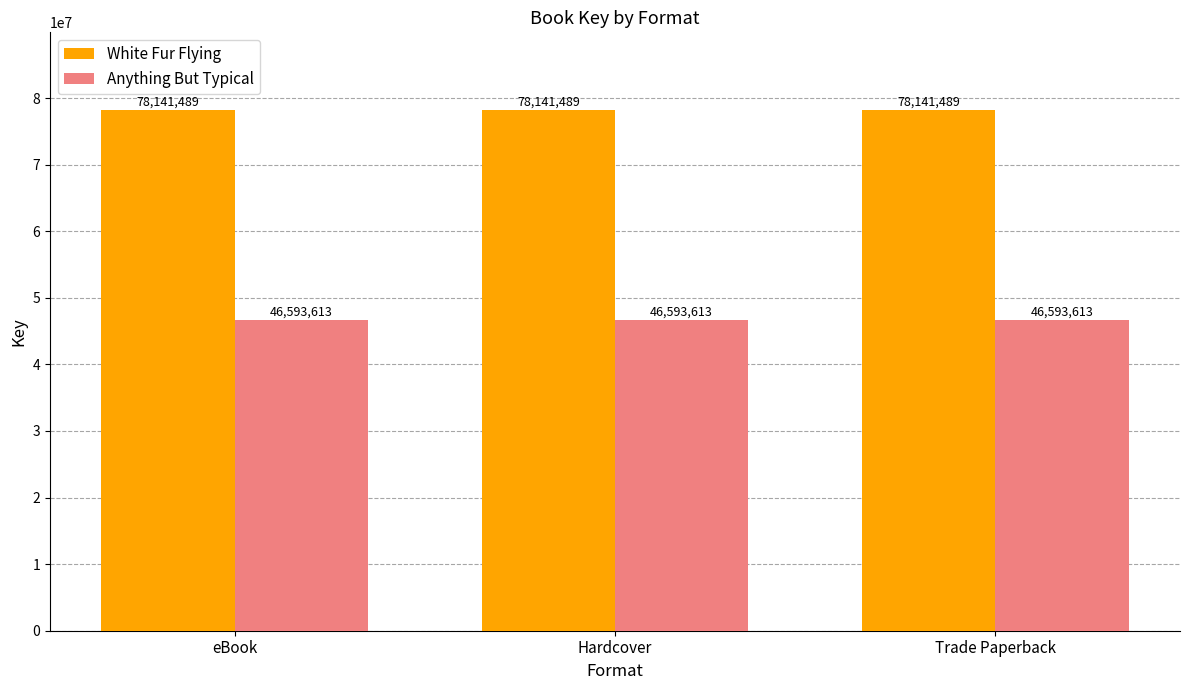

What are all the series names shown in the legend?

White Fur Flying, Anything But Typical